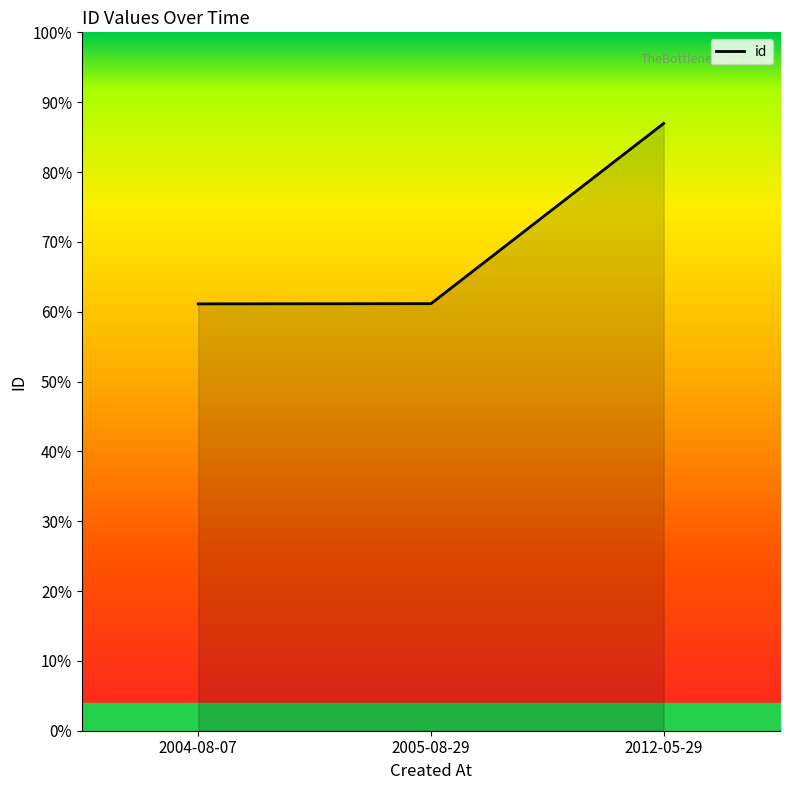

Reading right to left, extract all data points from this chart.

2012-05-29=19785	2005-08-29=13913	2004-08-07=13906